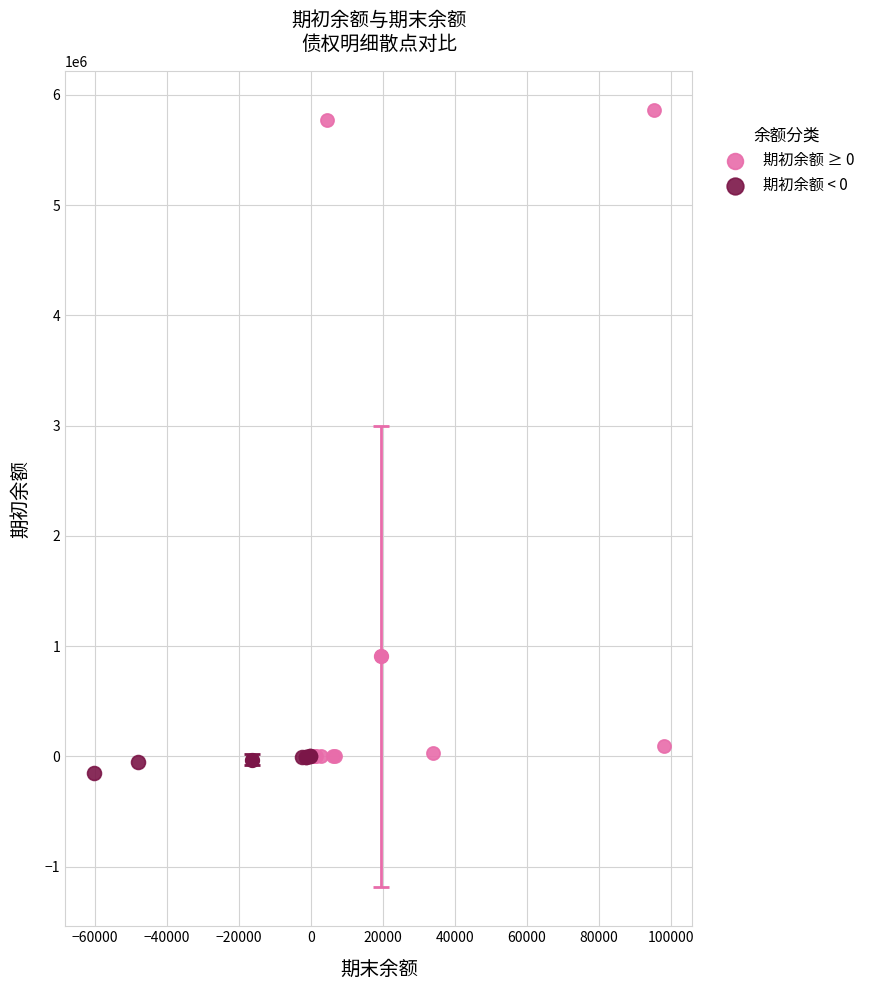

Which series reaches the maximum Y coordinate?

期初余额 ≥ 0